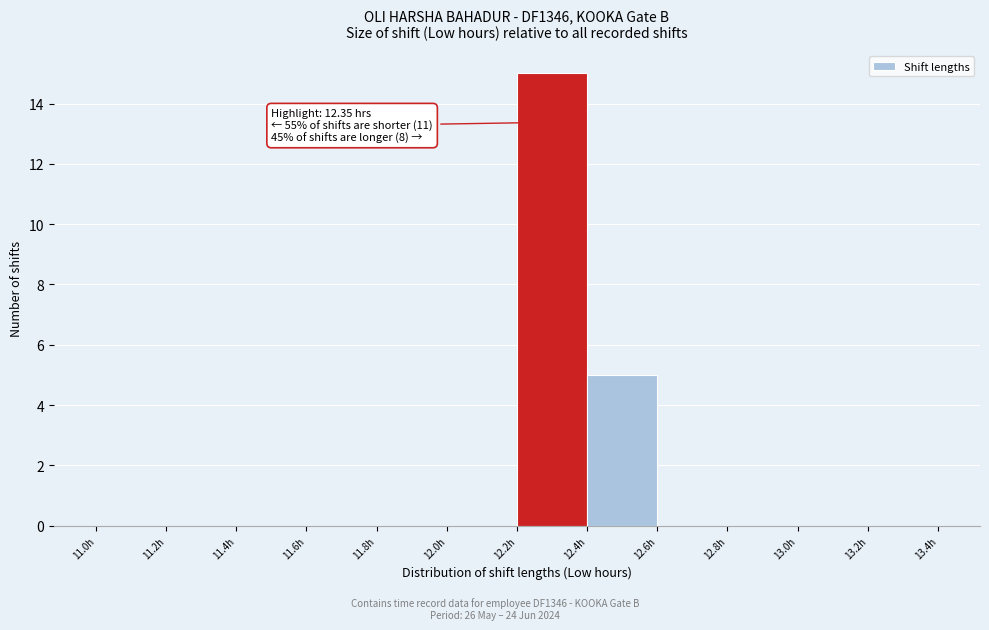

Which range on the x-axis has the tallest bar?

12.2 to 12.4